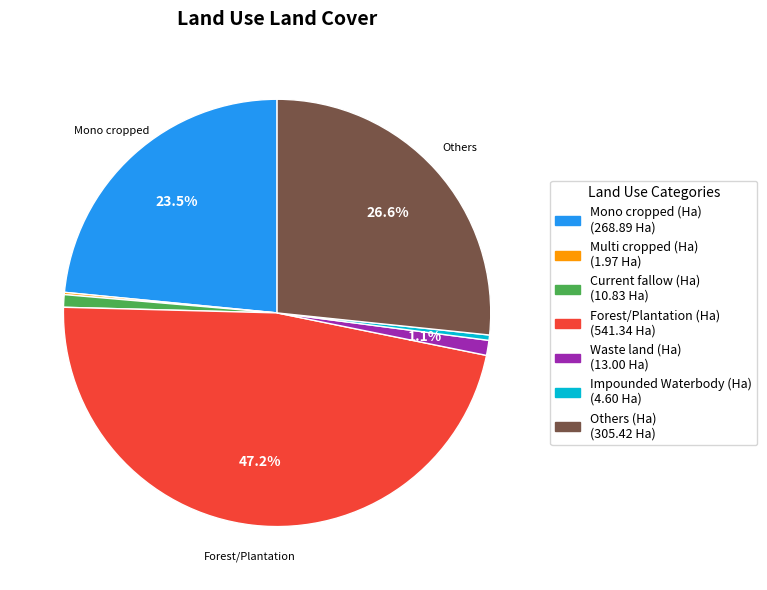

Which has a higher value, Mono cropped (Ha) or Impounded Waterbody (Ha)?

Mono cropped (Ha)